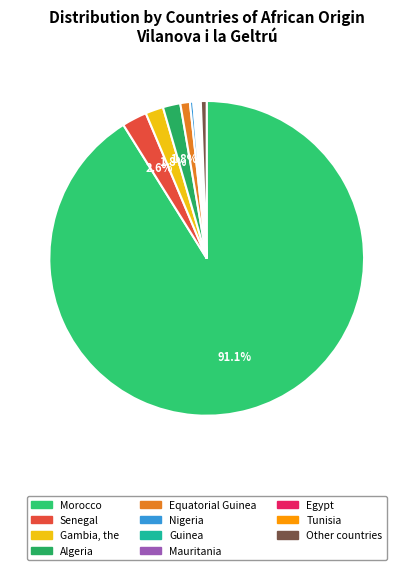

How many segments does this pie chart have?

11